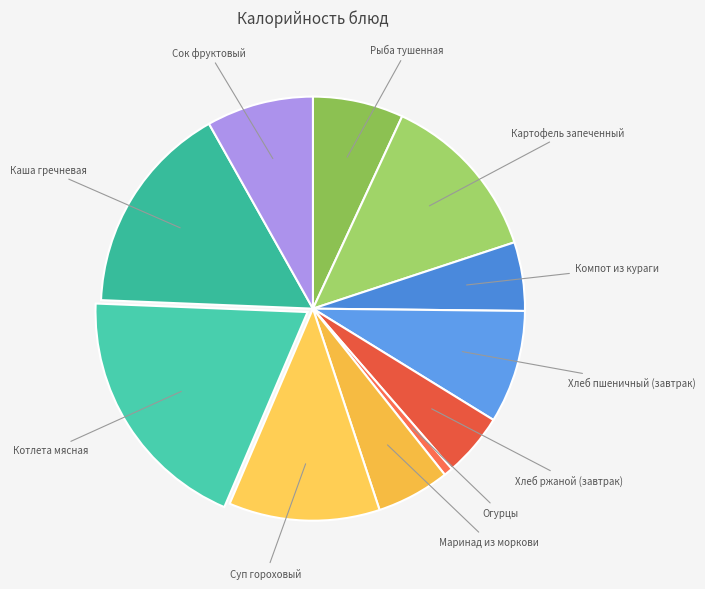

How many segments does this pie chart have?

11